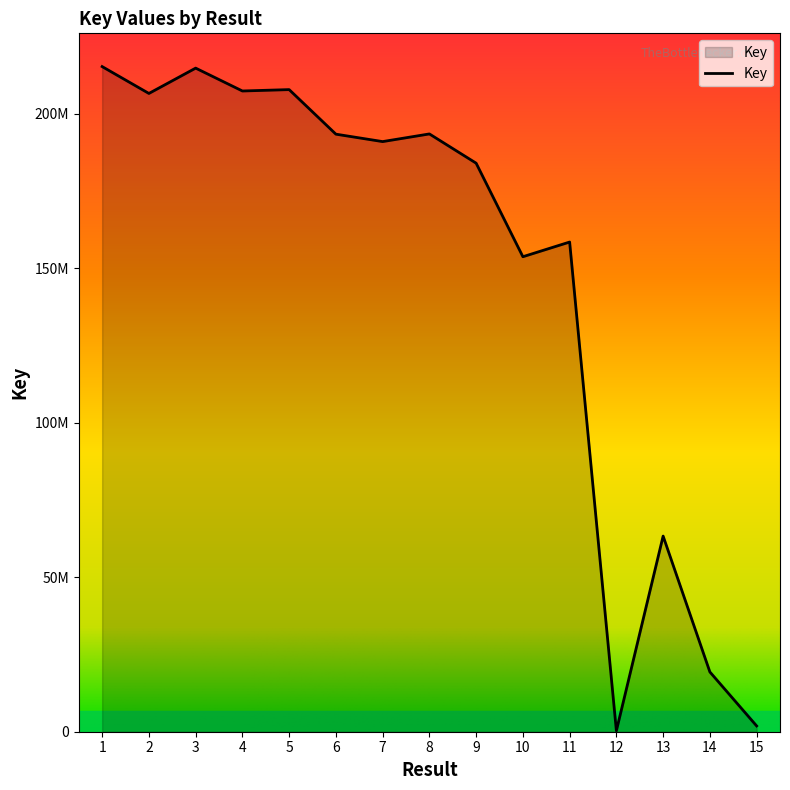

Rank the categories by value from lowest to highest.

12, 15, 14, 13, 10, 11, 9, 7, 6, 8, 2, 4, 5, 3, 1